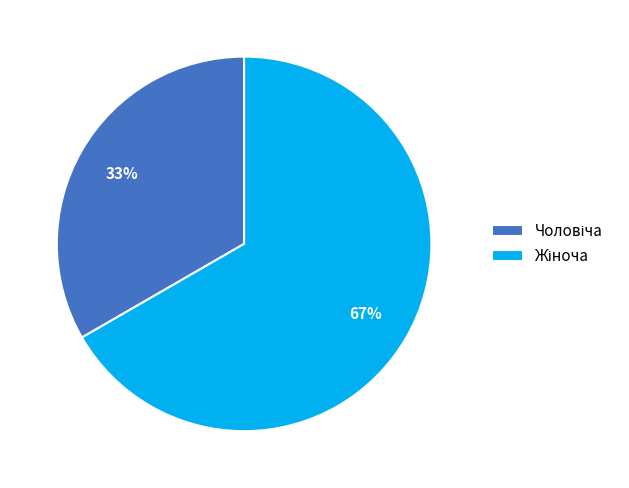

To the nearest percent, what is the average slice percentage?

50%